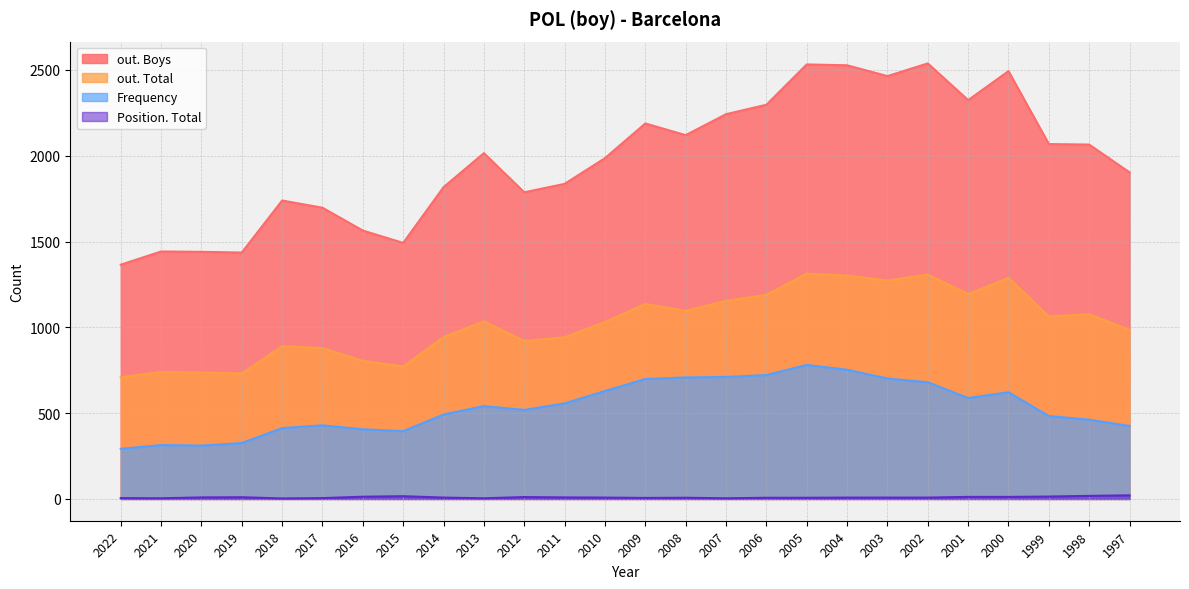

How many values in the Position. Total series exceed 8?

11